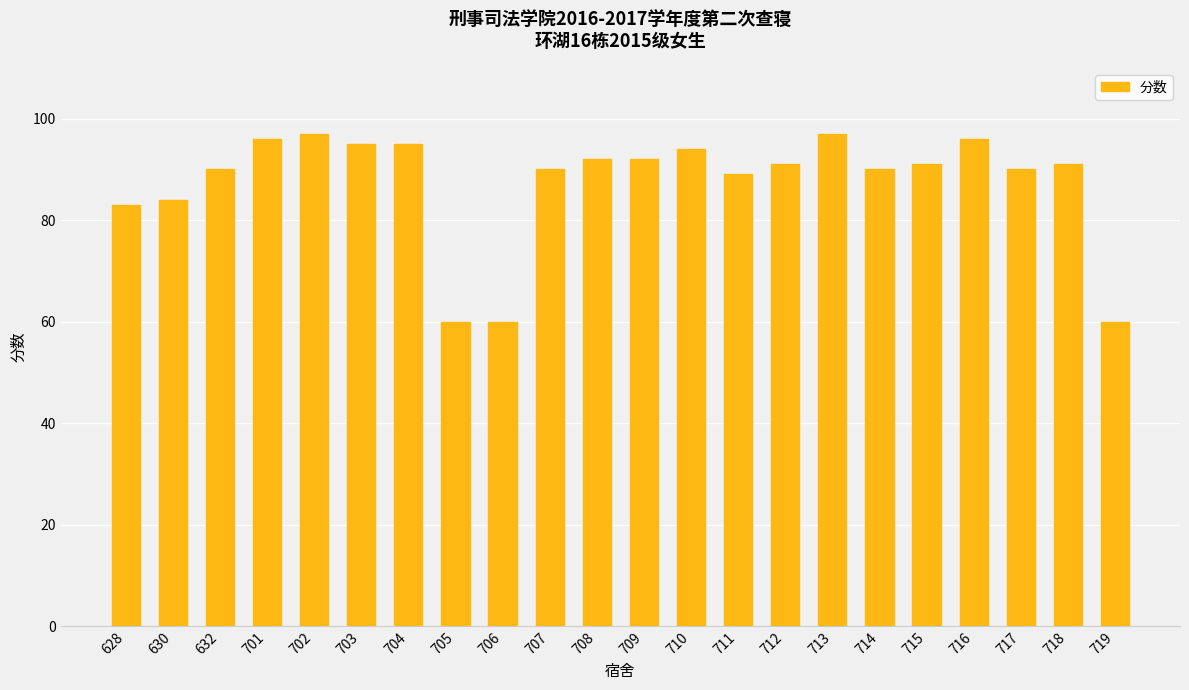

Reading left to right, list all the values displayed in this chart.

83	84	90	96	97	95	95	60	60	90	92	92	94	89	91	97	90	91	96	90	91	60